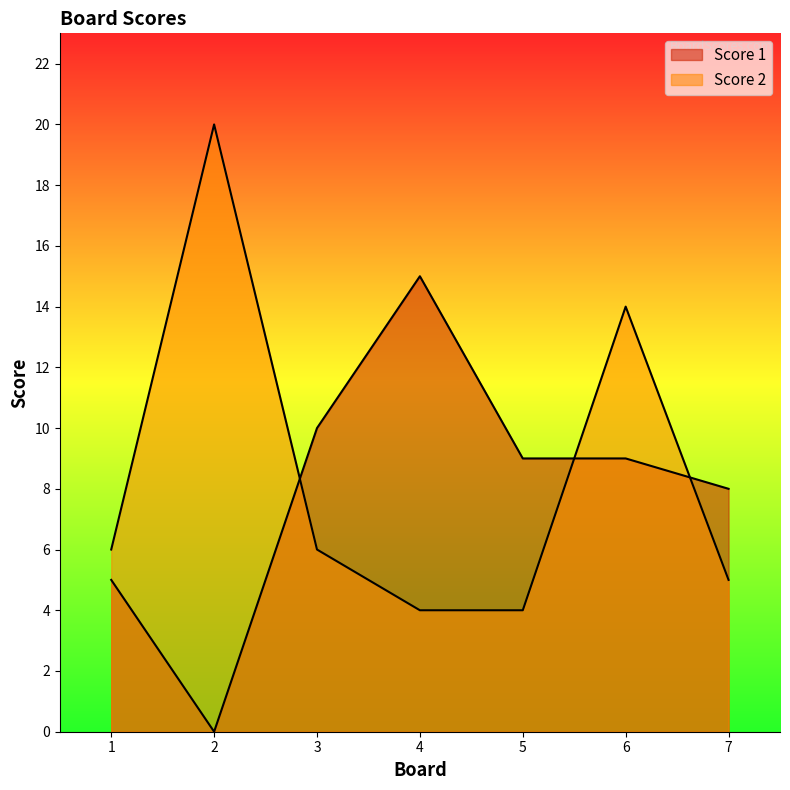

What are all the series names shown in the legend?

Score 1, Score 2